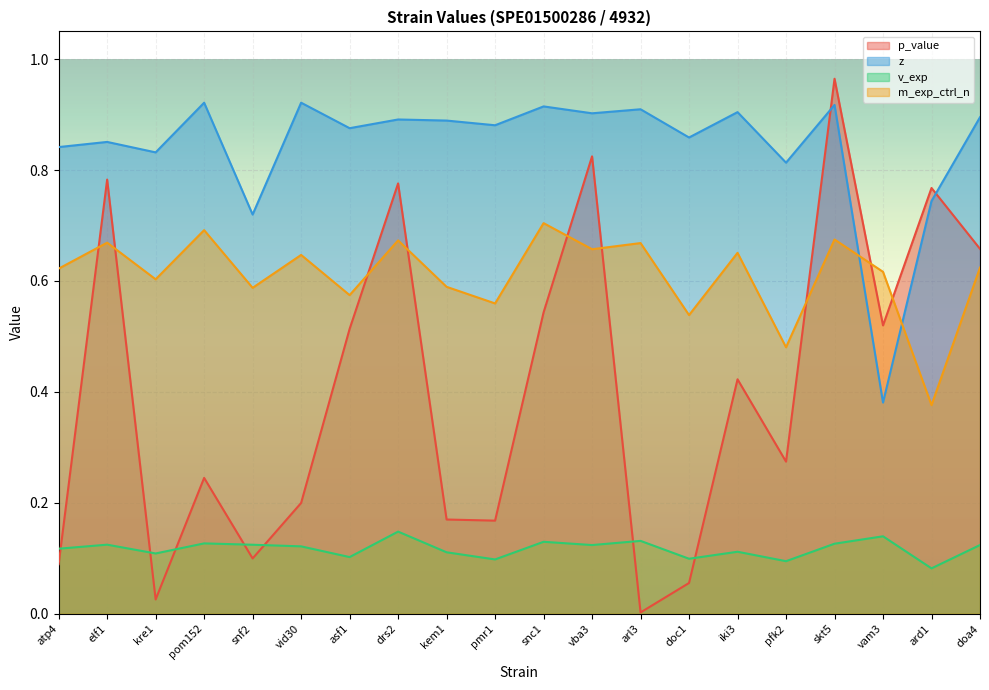

How many m_exp_ctrl_n values are between 0 and 1?

20